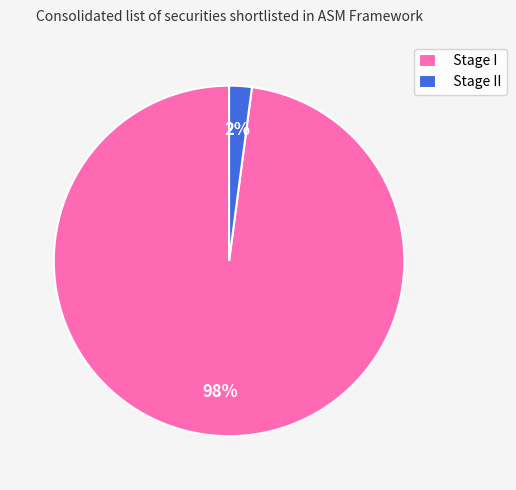

Which has a higher value, Stage I or Stage II?

Stage I